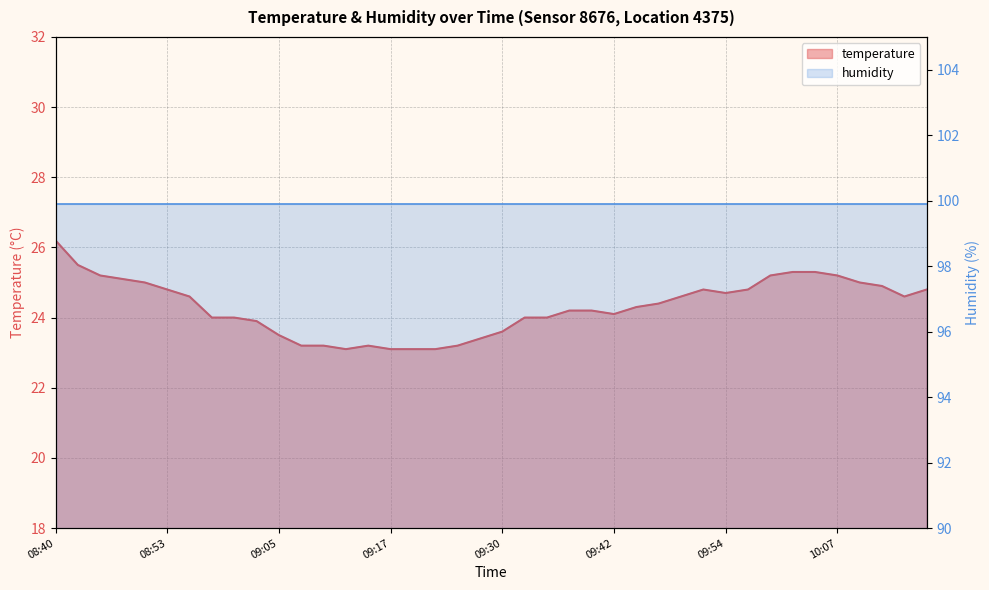

What is the sum of all values?

972.4